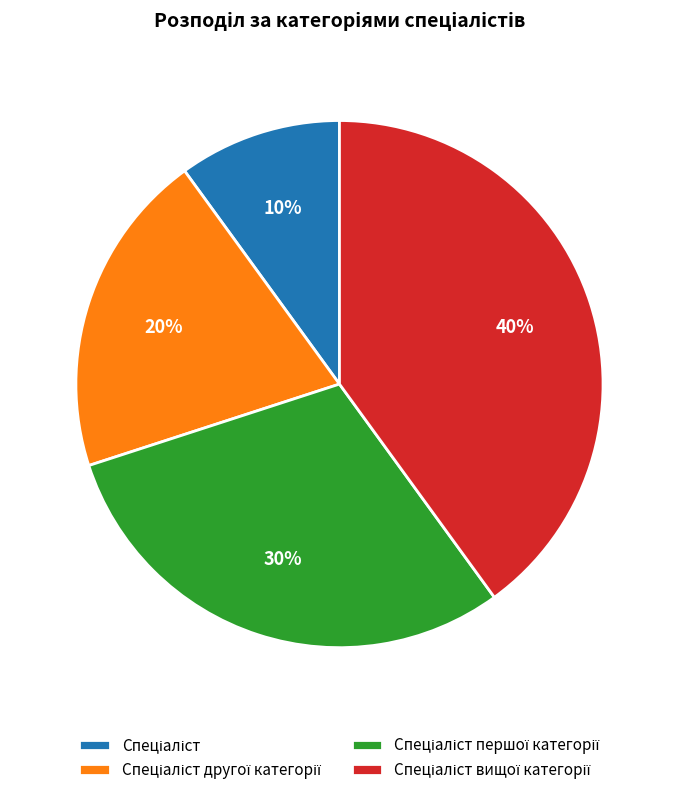

To the nearest percent, what is the average slice percentage?

25%